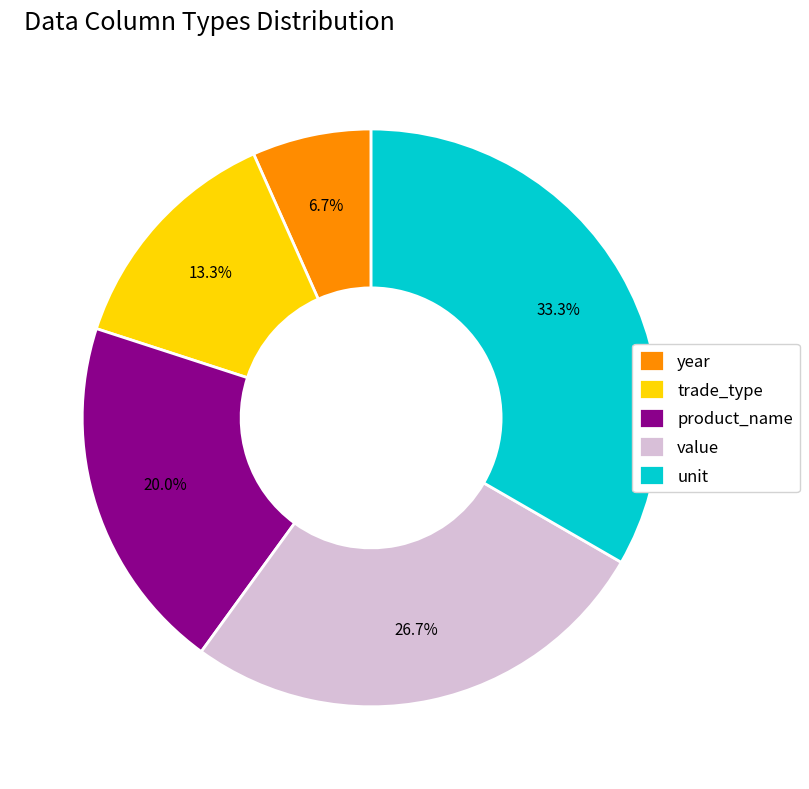

True or false: year accounts for 7% of the total.

True